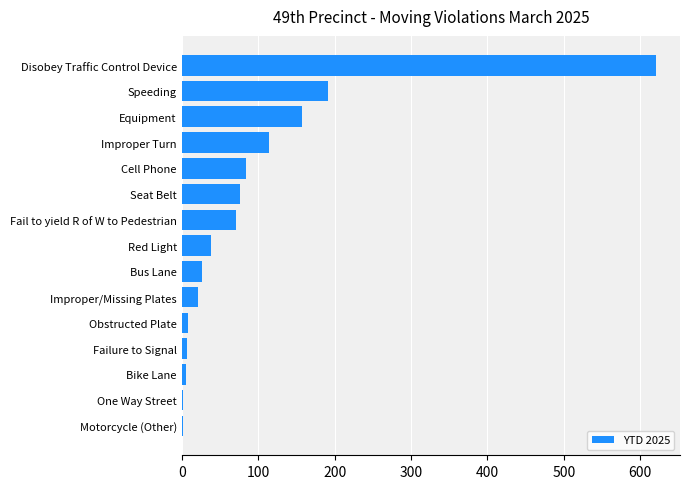

Which has a higher value, Disobey Traffic Control Device or Failure to Signal?

Disobey Traffic Control Device